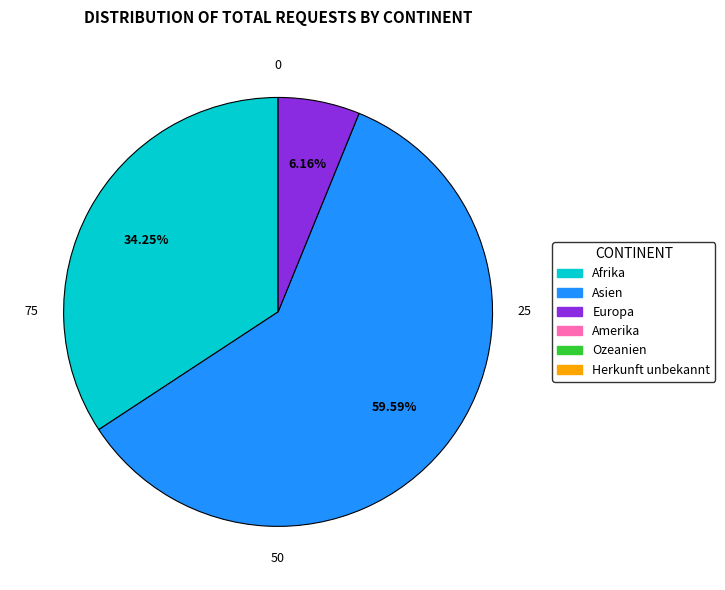

Is there any slice that represents more than half of the pie?

Yes